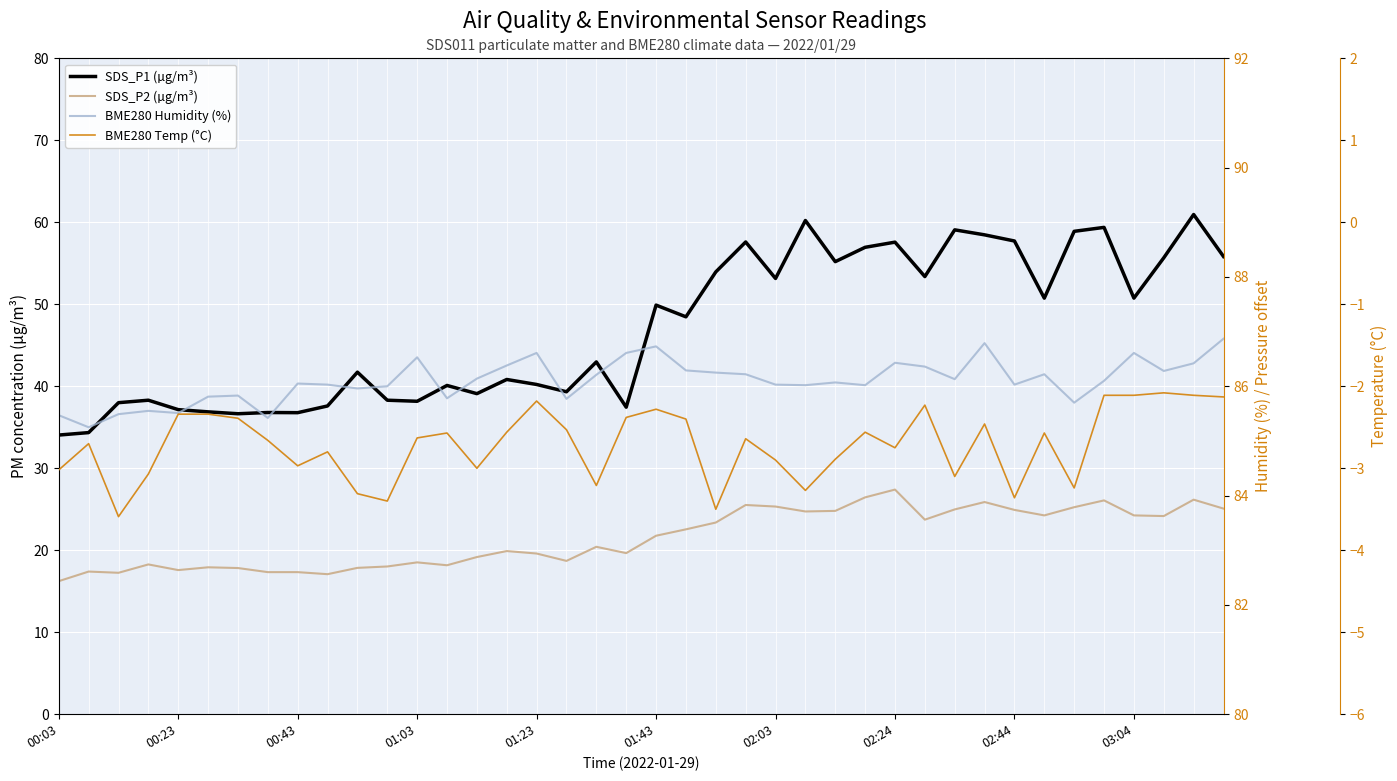

Between 38 and 13, which is larger?

38